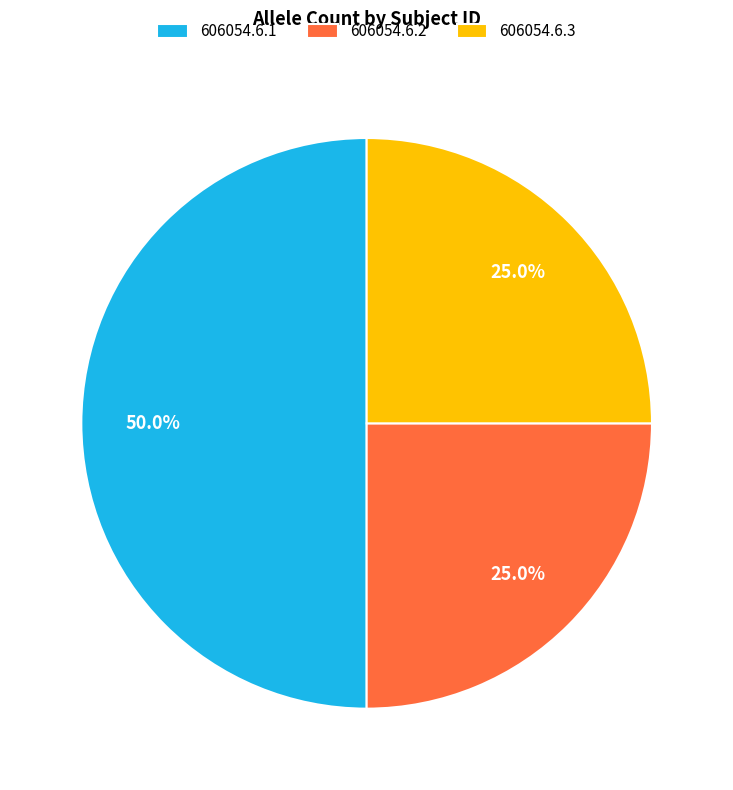

Approximately how many times larger is the value at 606054.6.2 compared to 606054.6.1?

0.5